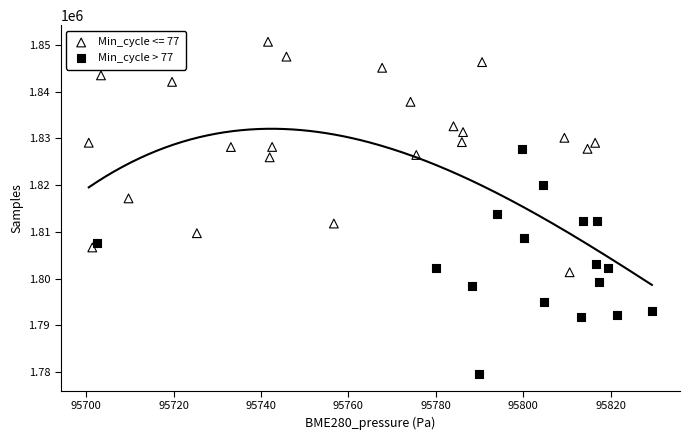

Which series contains the highest Y value?

Min_cycle <= 77